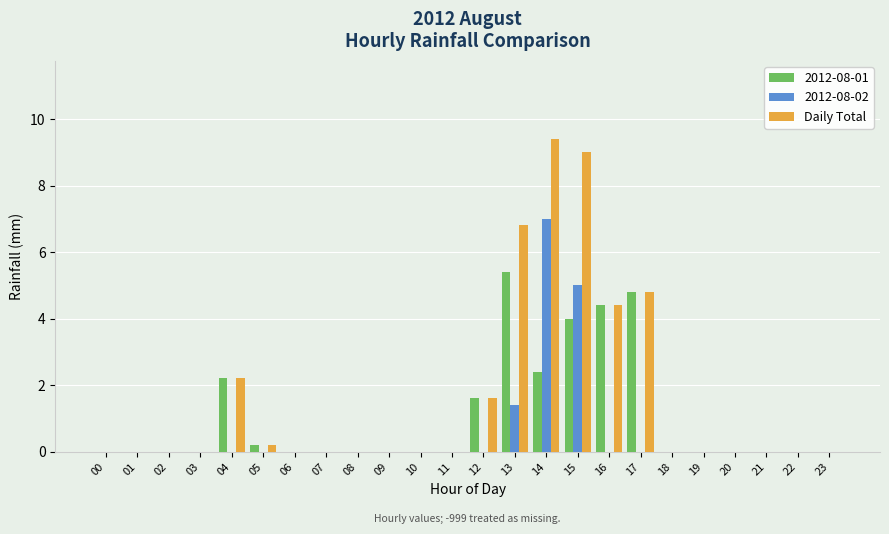

The value of 2012-08-02 at 05 is 4.3. True or false?

False